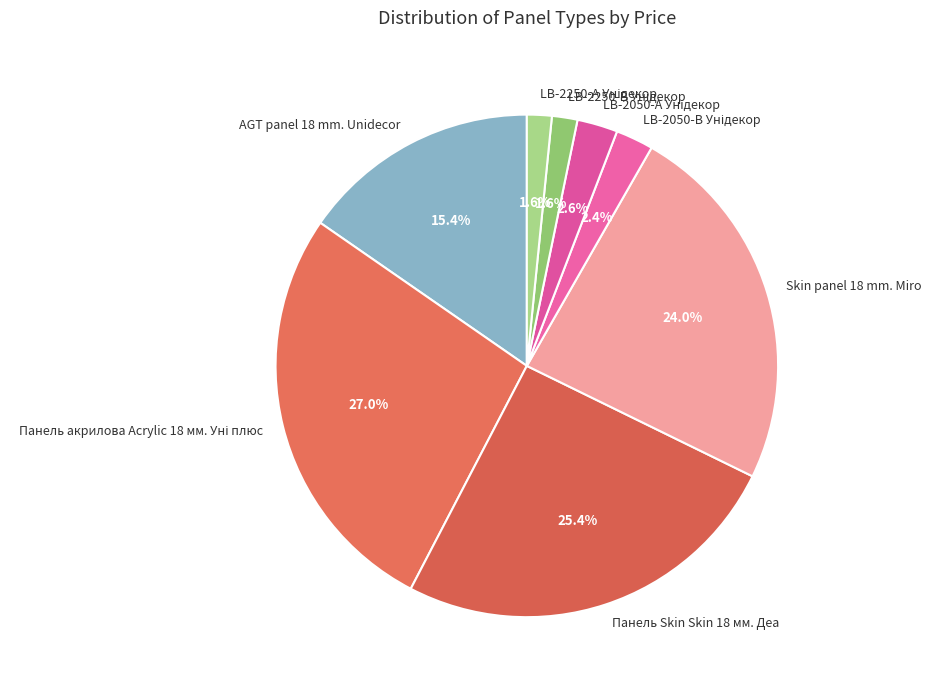

Is there a majority slice in this chart?

No